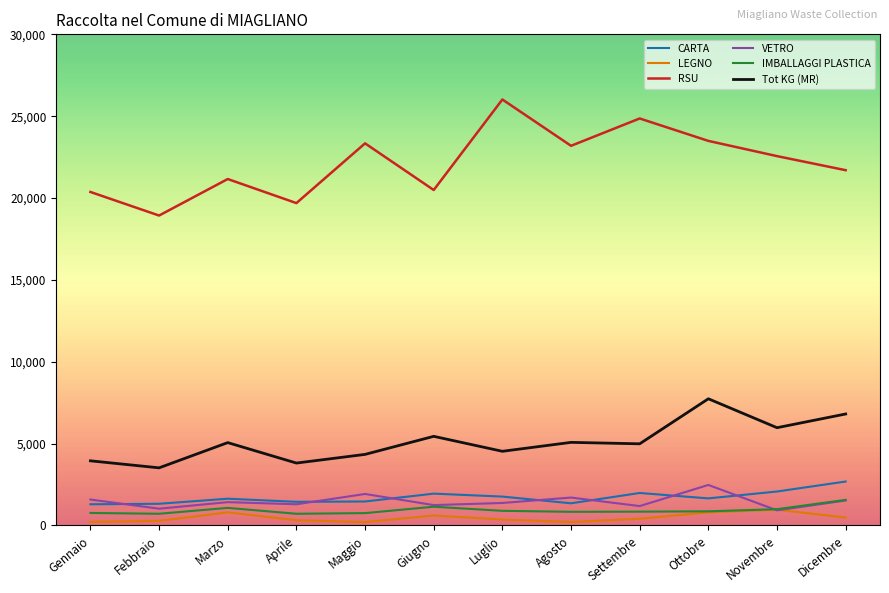

What is the sum of all CARTA values?

20570.0